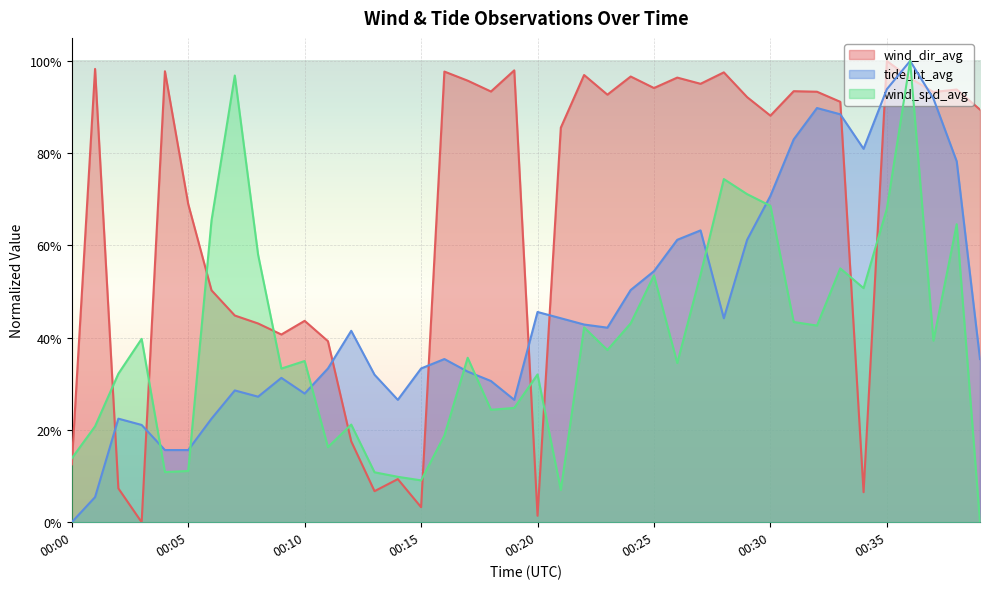

True or false: wind_dir_avg has a value of 0.4 at 00:19.

False